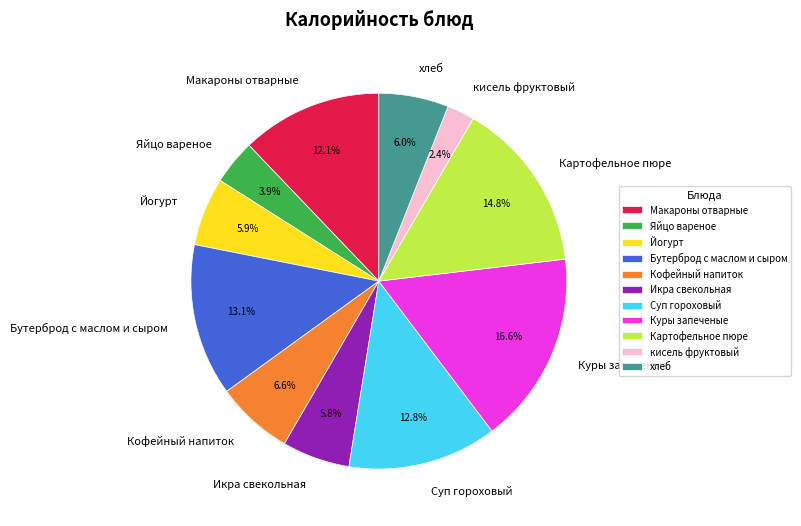

What is the ratio of the value at Яйцо вареное to the value at Суп гороховый?

0.3